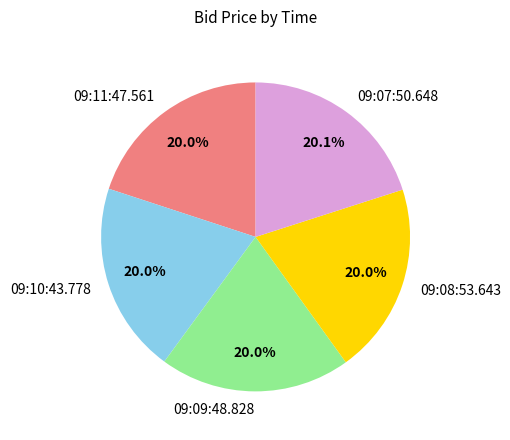

How many segments does this pie chart have?

5